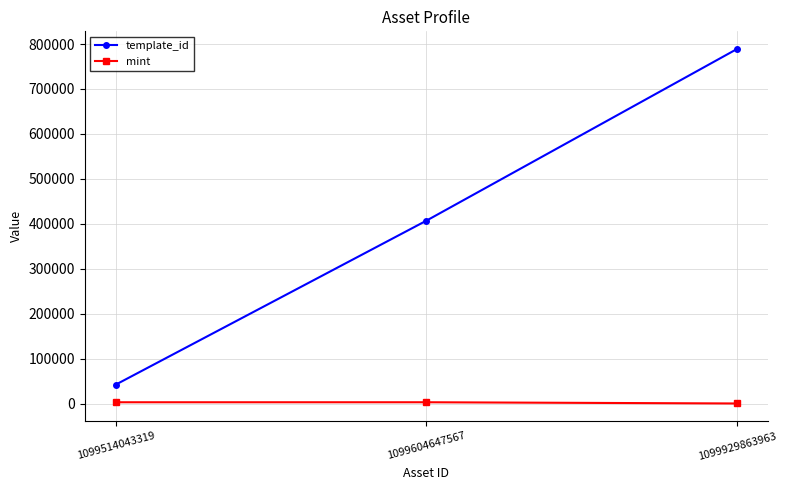

Which category has the highest value across all series?

1099929863963